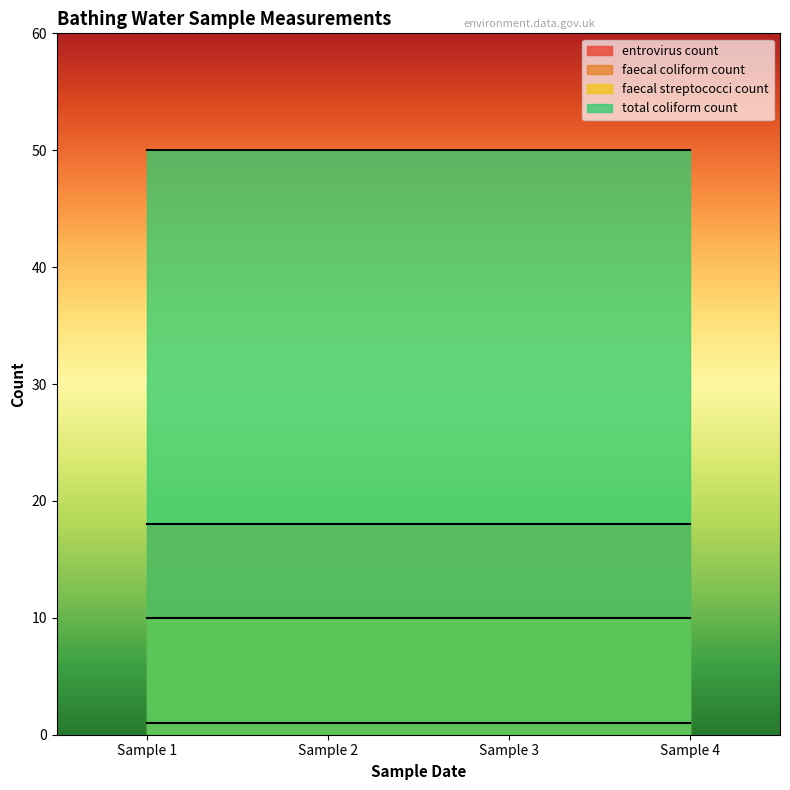

Is the value of faecal coliform count at 2002-07-24T12:05:00 greater than the value of entrovirus count at 2002-07-24T12:05:00?

Yes